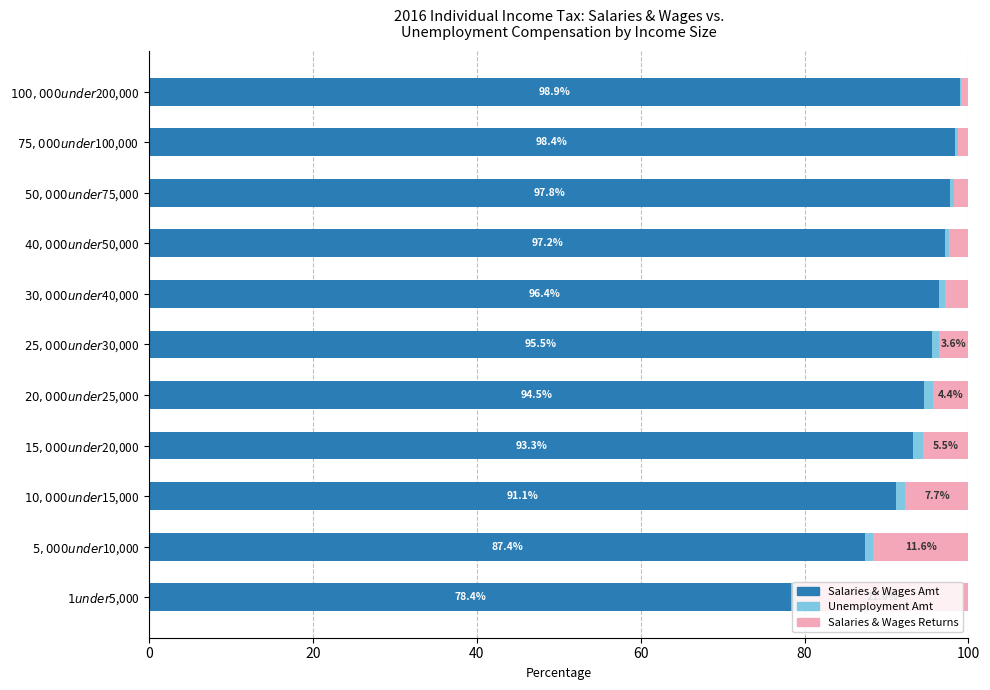

How many data points does each series have?

11